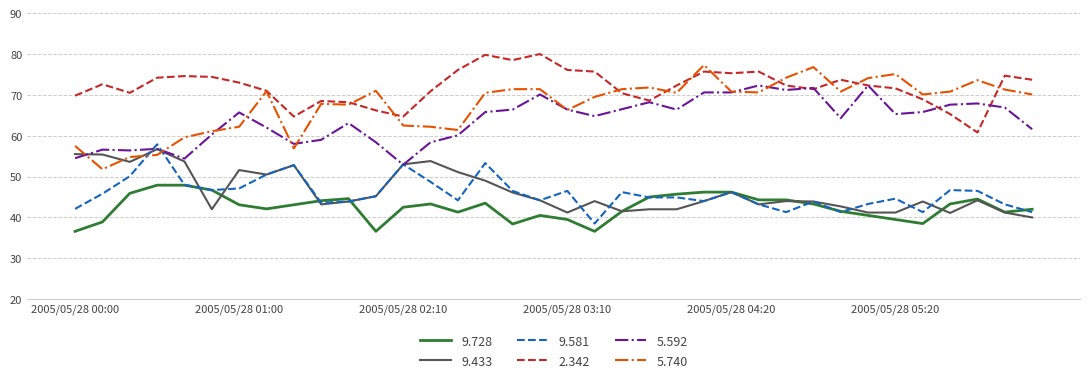

Does the chart have visible grid lines?

Yes